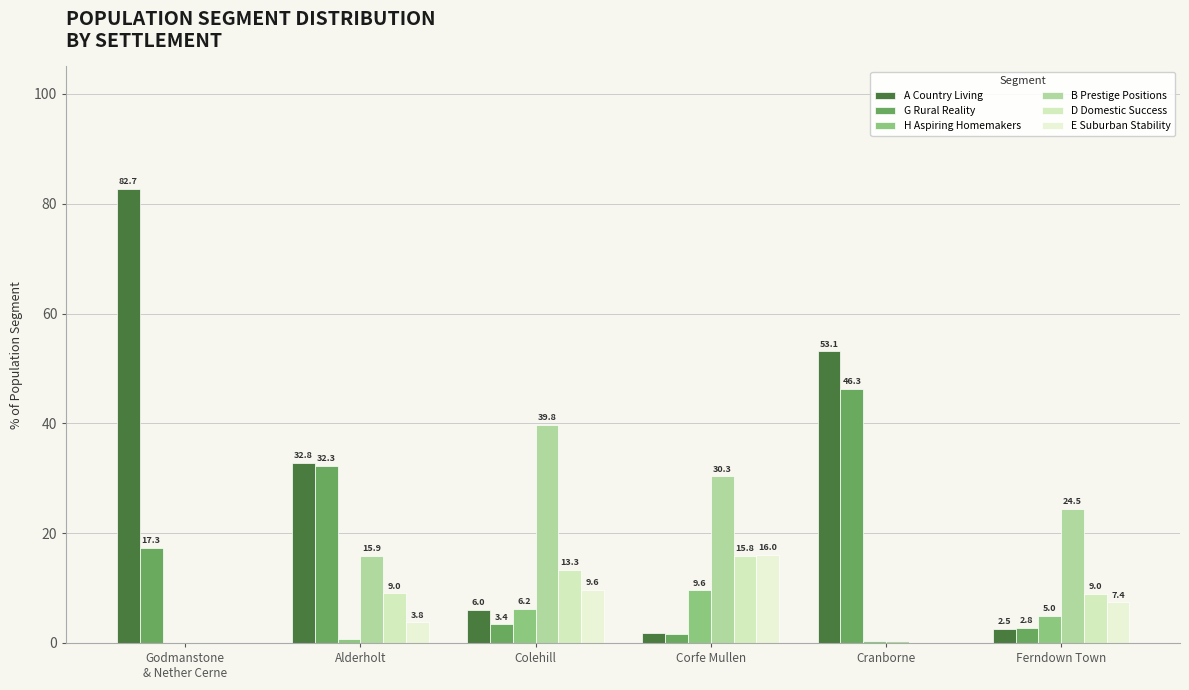

True or false: G Rural Reality has a value of 8.8 at Godmanstone
& Nether Cerne.

False